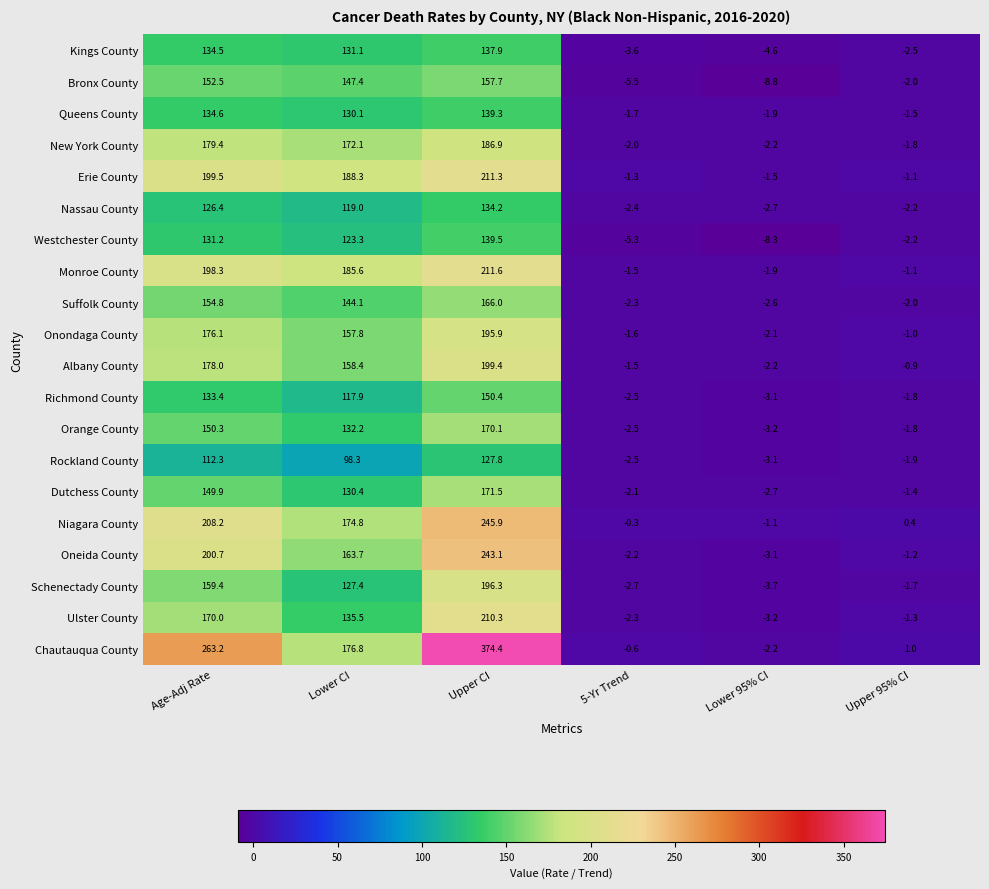

Which category has the lowest value in the Ulster County series?

Lower 95% CI